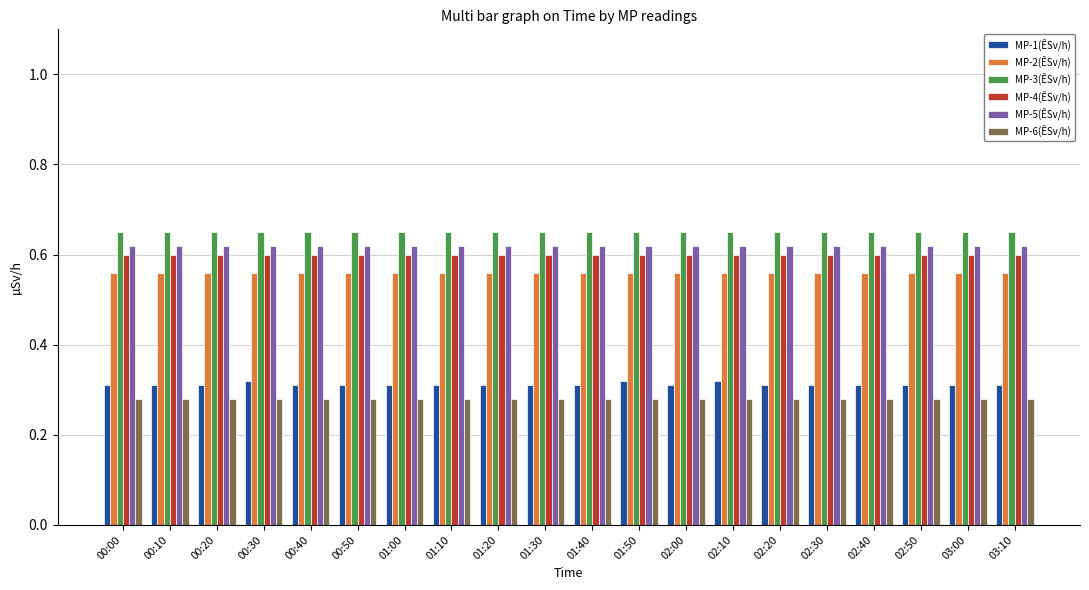

What is the sum of the MP-5(ÊSv/h) values at 03:00 and 02:40?

1.2